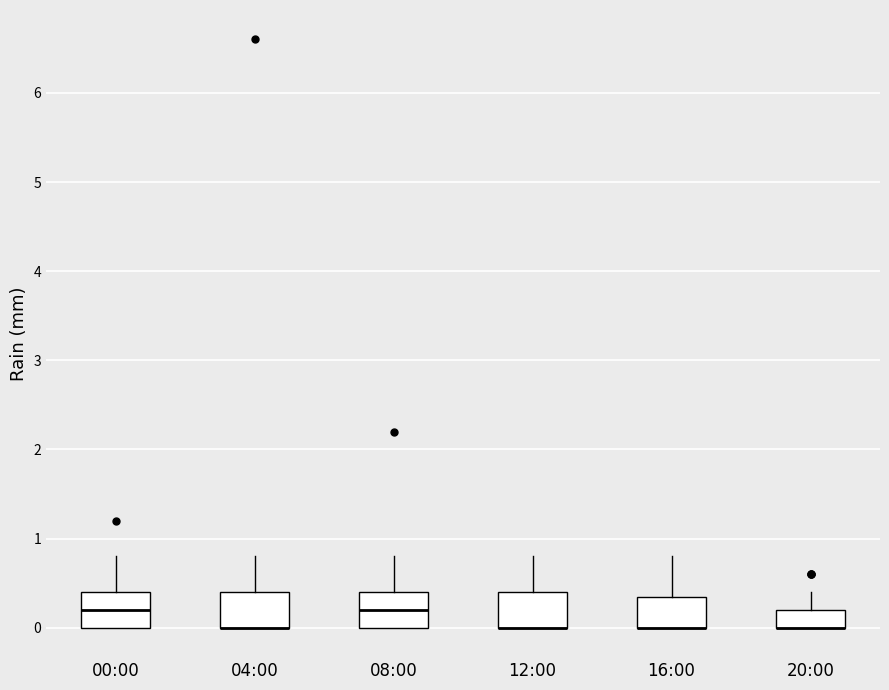

Reading left to right, read every box against the y-axis: the position of its median line, the range the box covers, and the ends of its whiskers. The values are not printed on the chart, so give them approximately, as read against the axis.

00:00: median 0.2, box 0.0 to 0.4, whiskers 0.0 to 0.8
04:00: median 0.0 (drawn on the box's lower edge), box 0.0 to 0.4, whiskers 0.0 to 0.8
08:00: median 0.2, box 0.0 to 0.4, whiskers 0.0 to 0.8
12:00: median 0.0 (drawn on the box's lower edge), box 0.0 to 0.4, whiskers 0.0 to 0.8
16:00: median 0.0 (drawn on the box's lower edge), box 0.0 to 0.4, whiskers 0.0 to 0.8
20:00: median 0.0 (drawn on the box's lower edge), box 0.0 to 0.2, whiskers 0.0 to 0.4